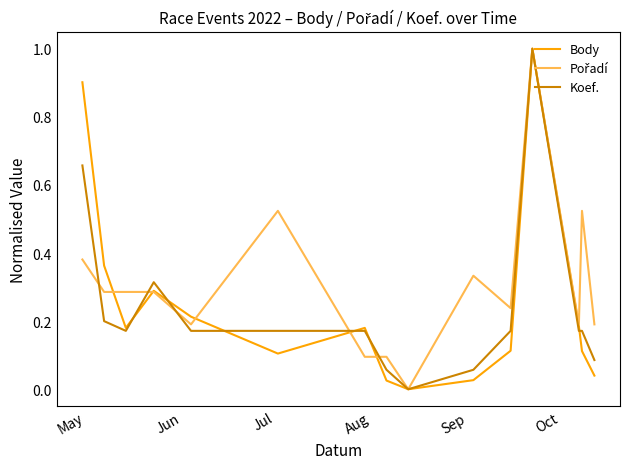

How many lines are shown in the chart?

3